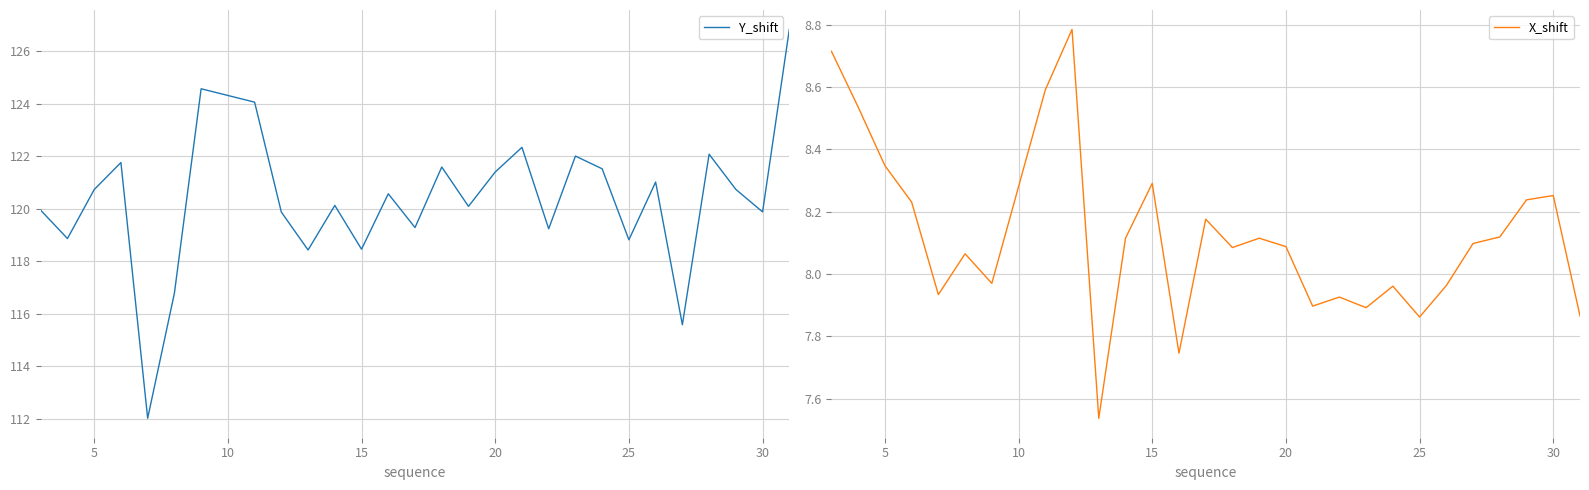

Is it true that X_shift equals 11.9 at 5?

False